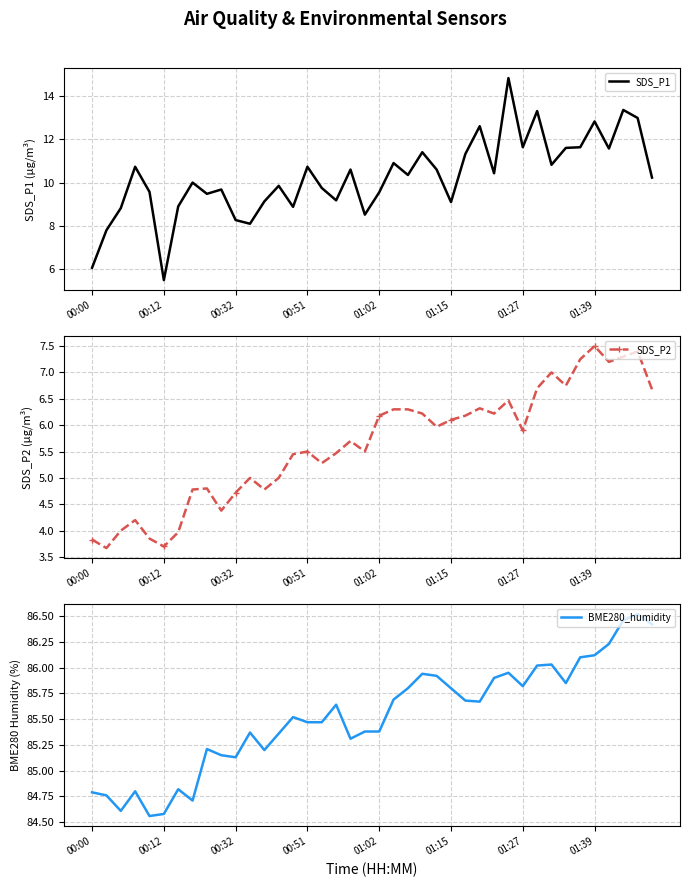

What is the value of the BME280_humidity point at the 29th from the left?

85.9